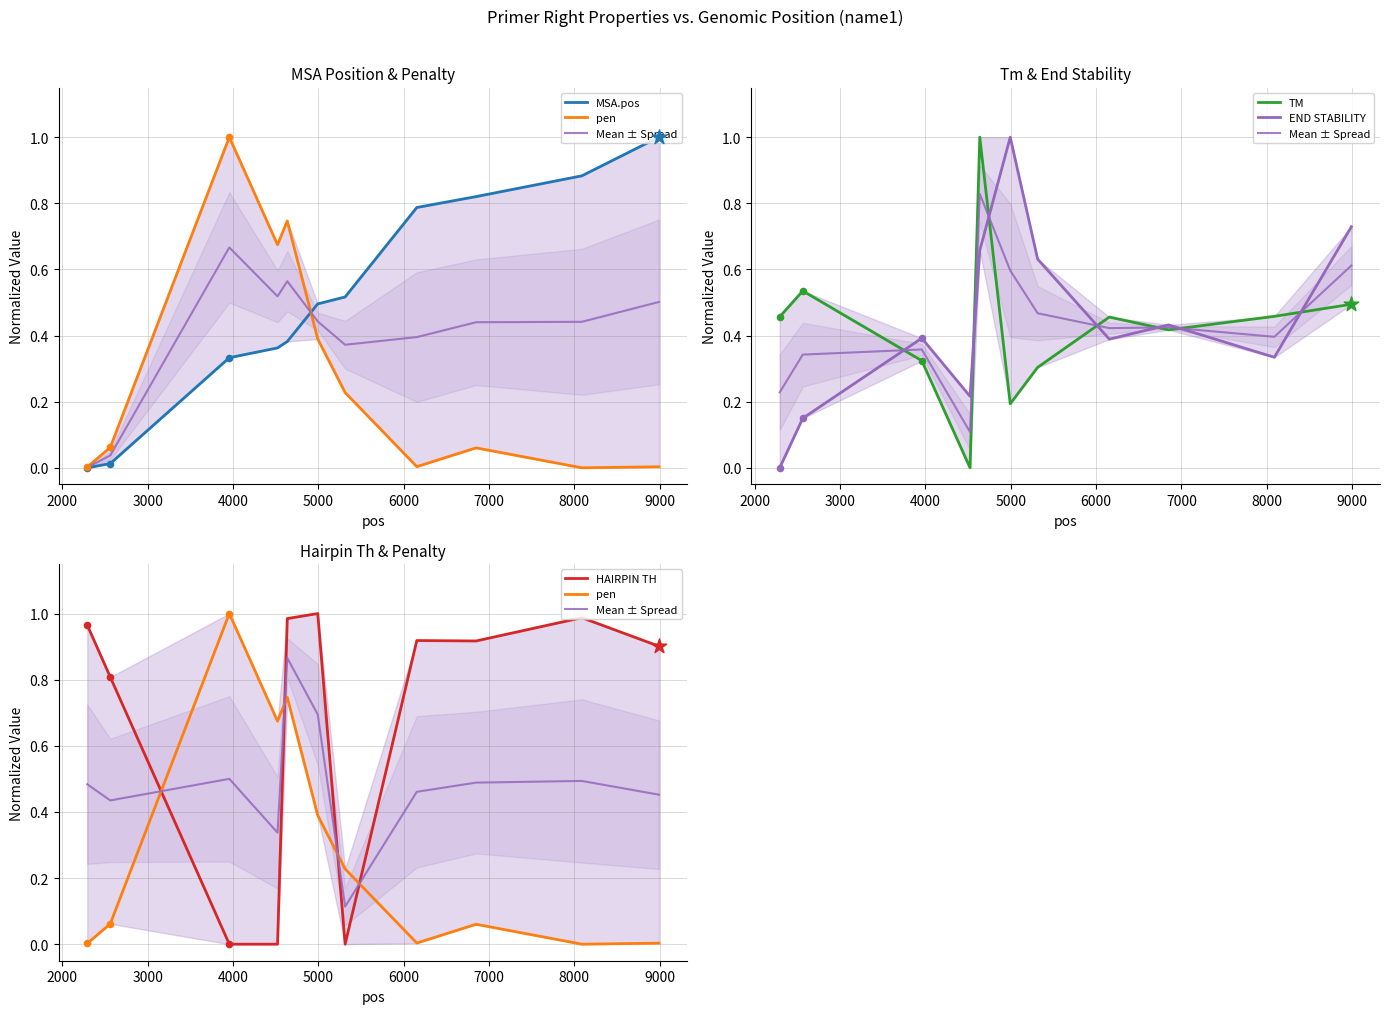

Which series contains the lowest Y value?

MSA.pos